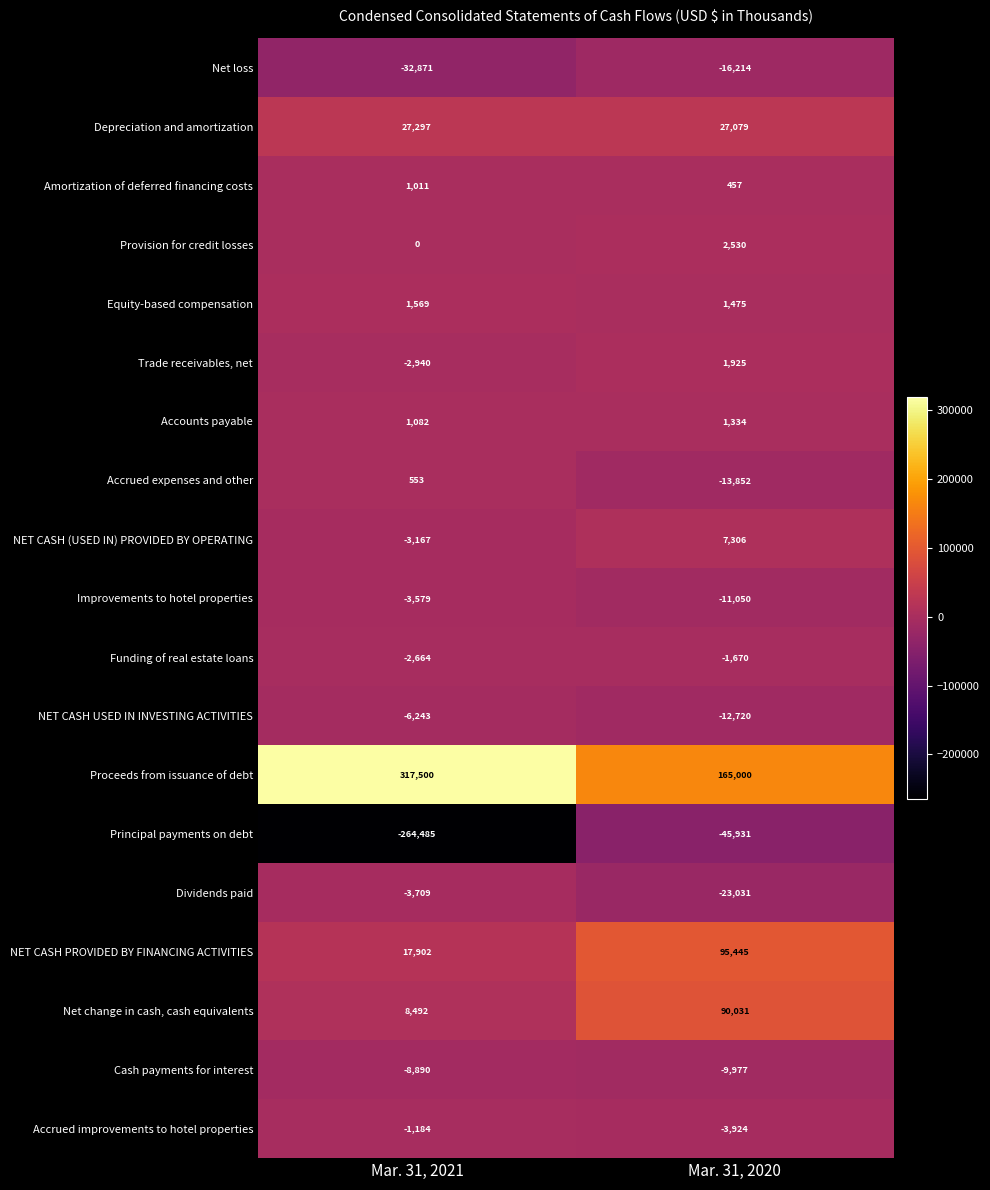

At which category is the sum across all series the highest?

Mar. 31, 2020